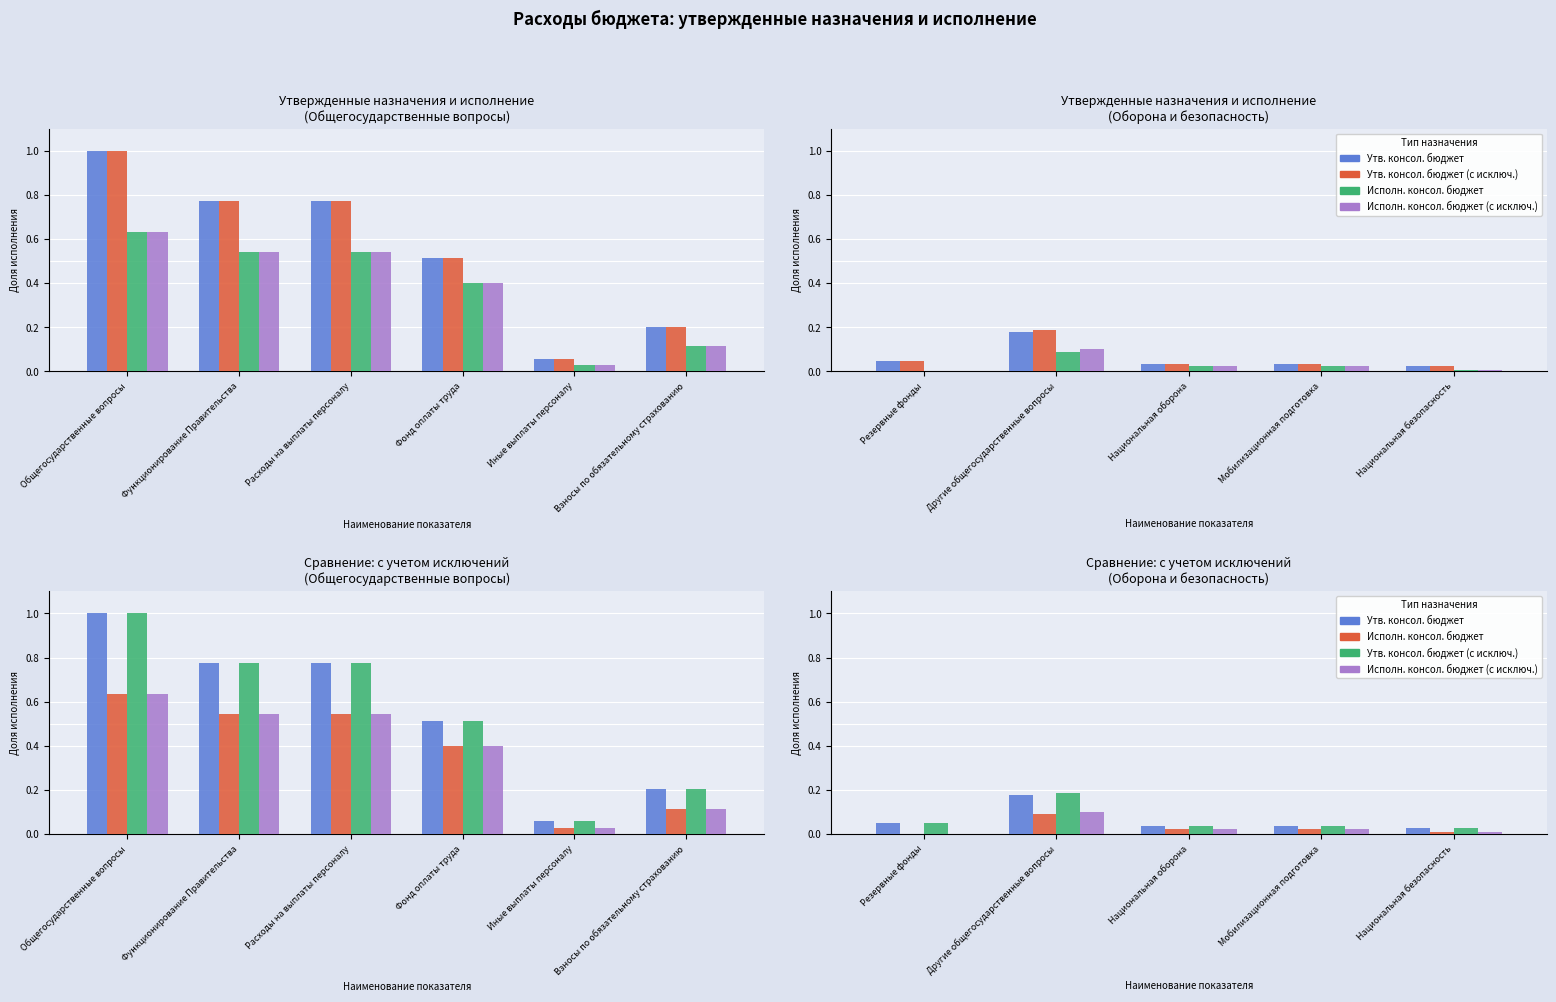

How many categories are shown in the chart?

5